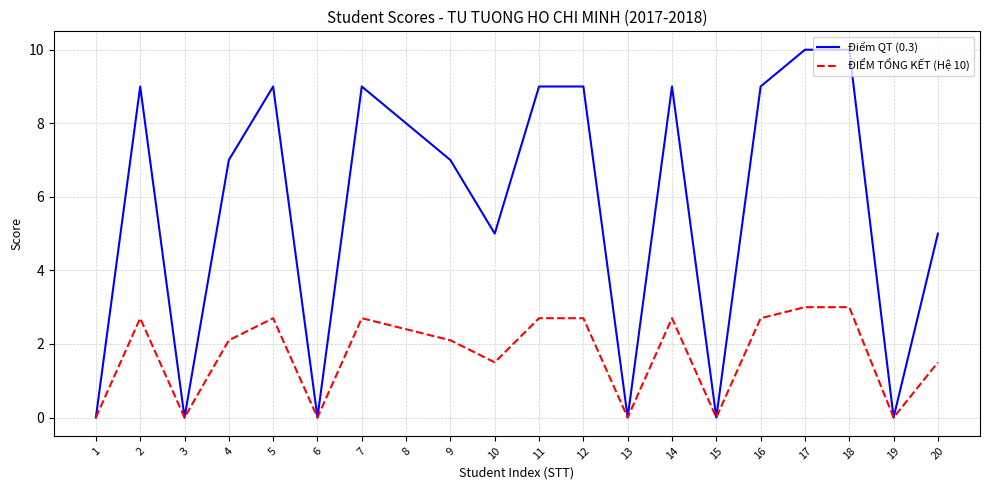

Which series has the largest range (max minus min)?

Điểm QT (0.3)